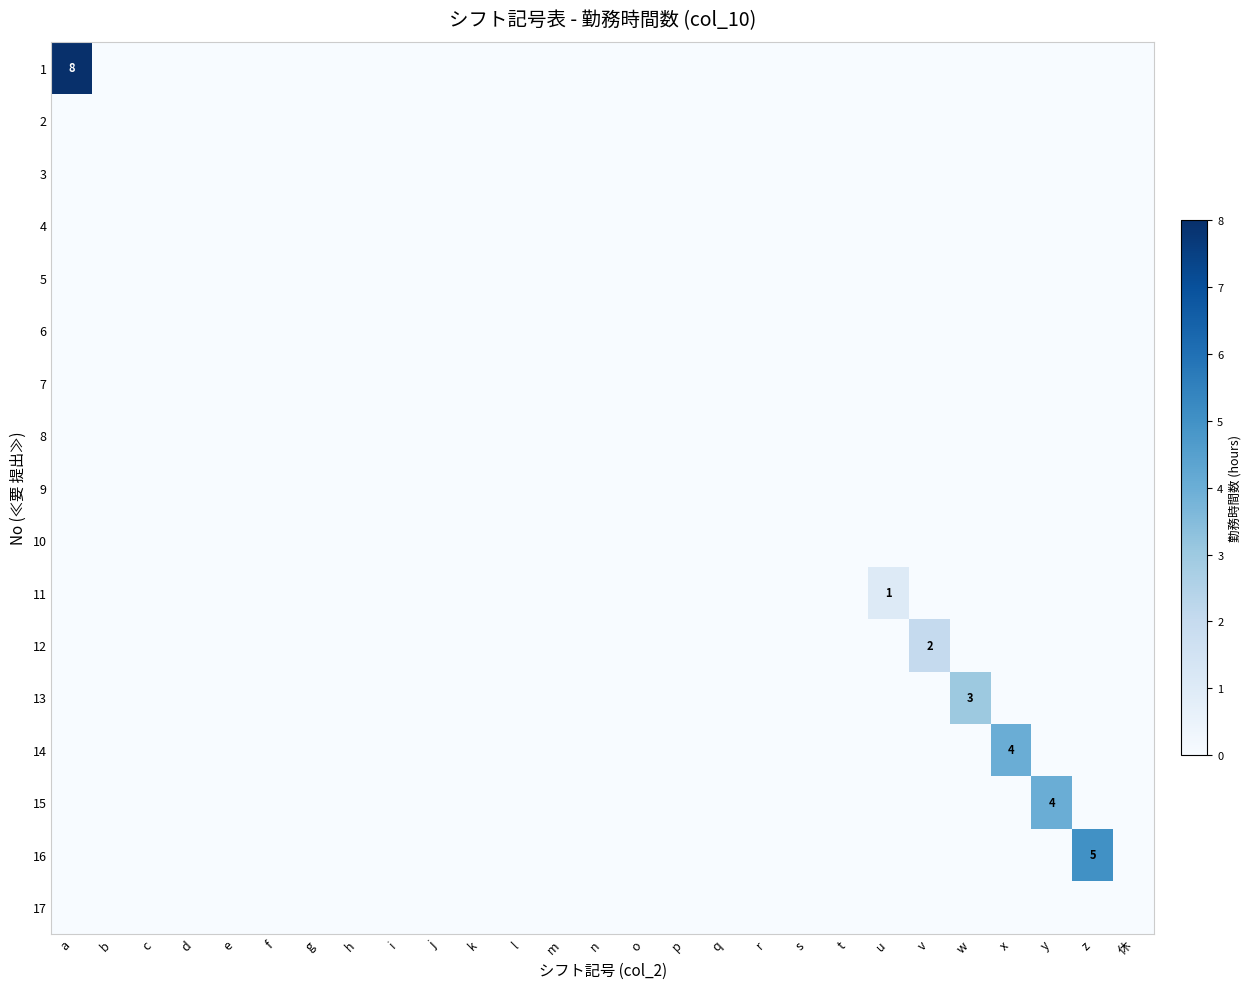

What is the maximum value shown in the chart?

8